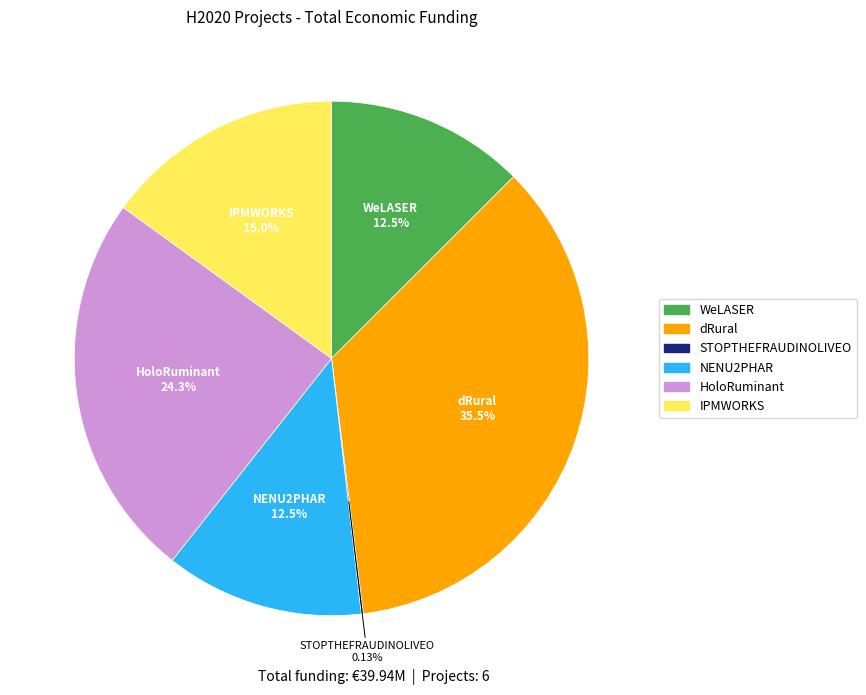

Does IPMWORKS represent more than half of the total?

No